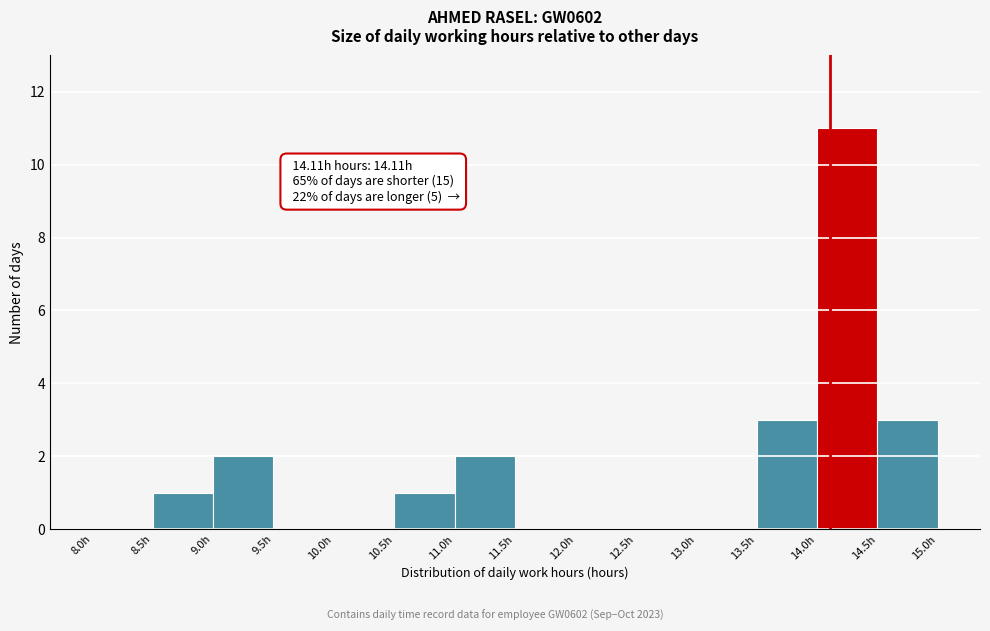

Over which range of the x-axis is the bar tallest?

14.0 to 14.5